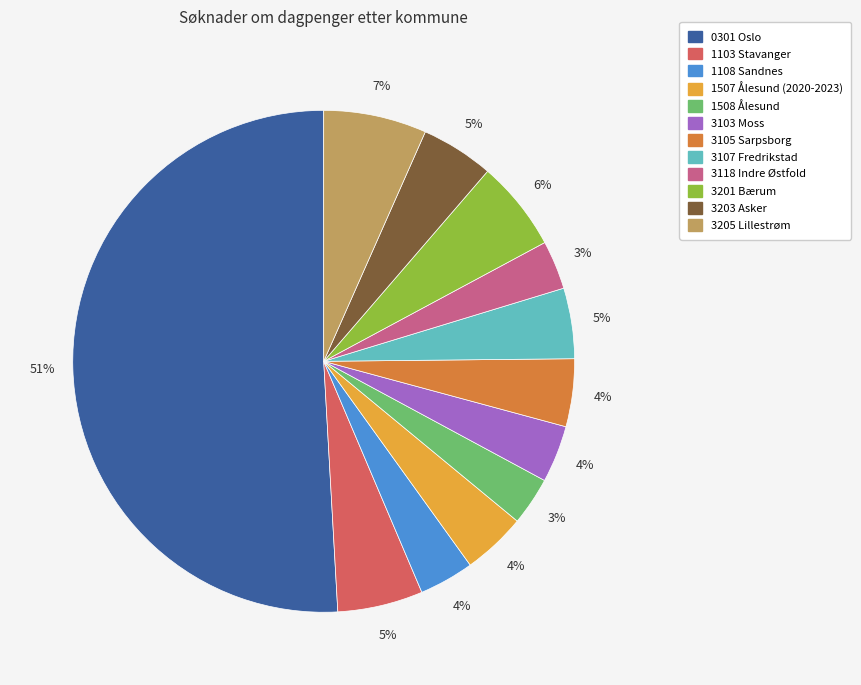

To the nearest percent, what is the average slice percentage?

8%